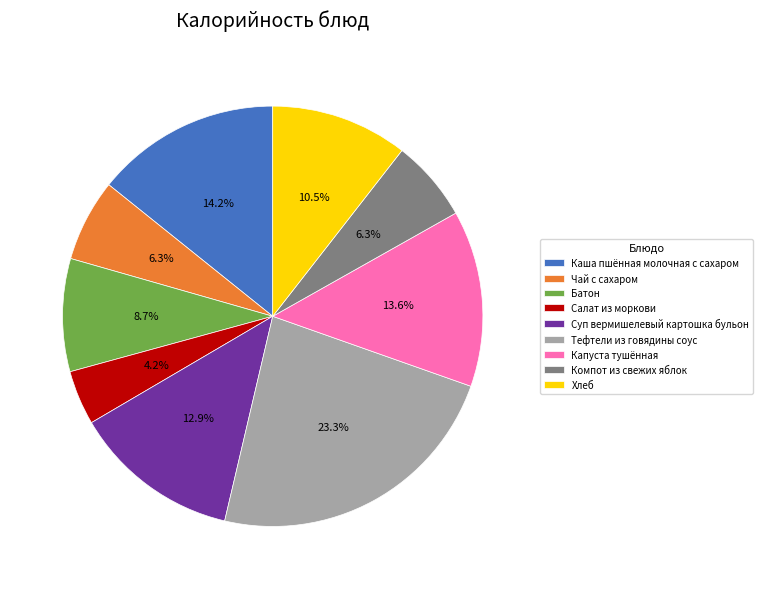

What percentage is the Компот из свежих яблок slice, to the nearest percent?

6%